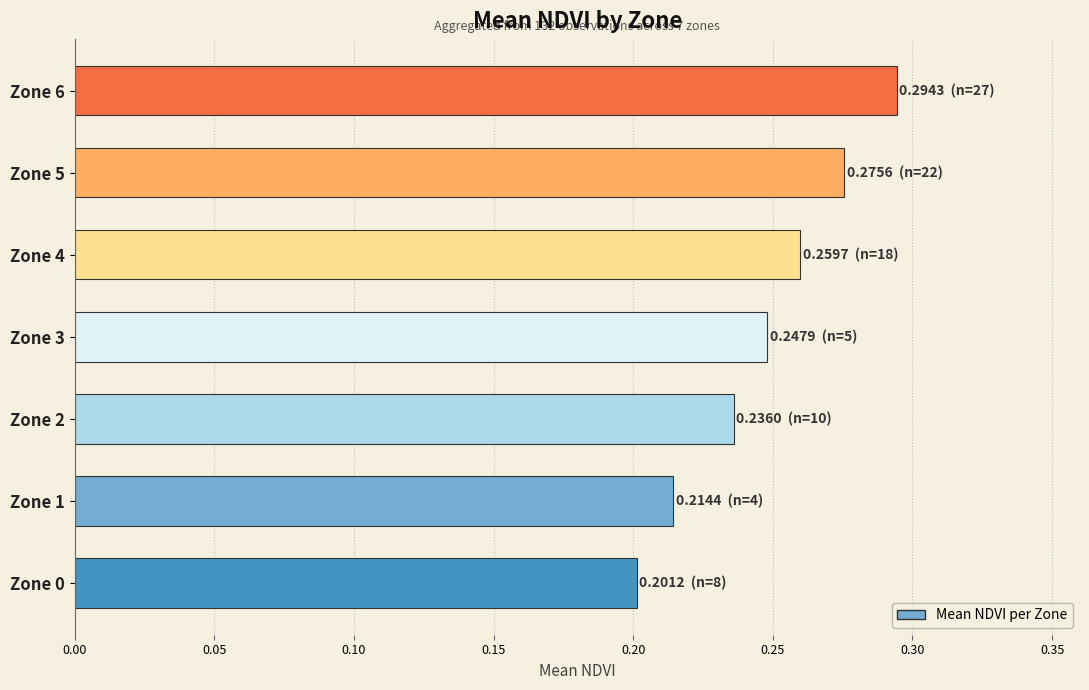

Which label corresponds to the smallest value in the chart?

Zone 0